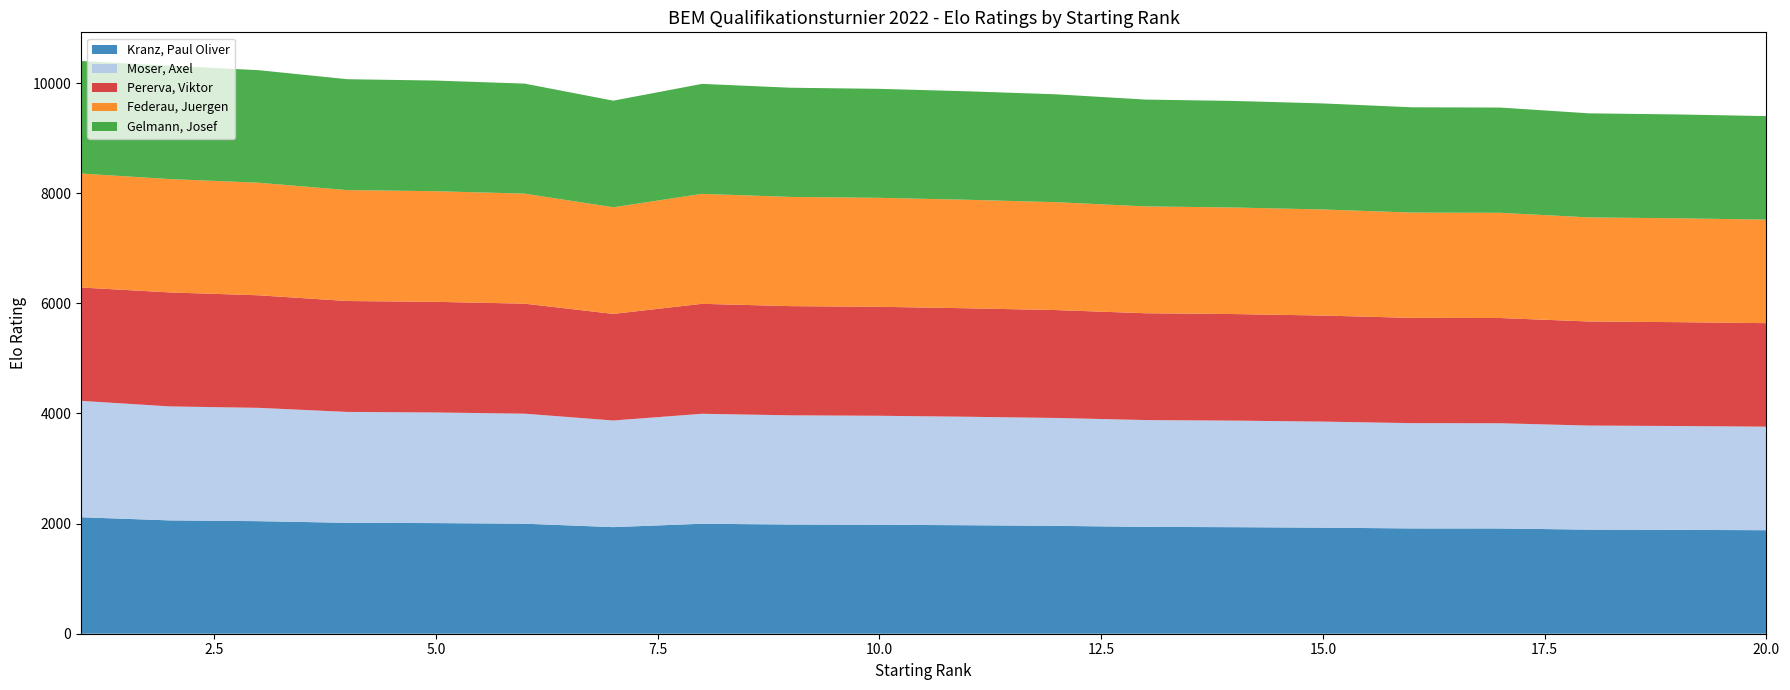

Reading left to right, list all the values displayed in this chart.

Kranz, Paul Oliver: 2115	2058	2044	2014	2009	1998	1936	1997	1983	1979	1970	1959	1940	1935	1926	1912	1911	1890	1886	1880
Moser, Axel: 2114	2070	2058	2014	2009	1998	1936	1997	1983	1979	1970	1959	1940	1935	1926	1912	1911	1890	1886	1880
Pererva, Viktor: 2058	2070	2044	2014	2009	1998	1936	1997	1983	1979	1970	1959	1940	1935	1926	1912	1911	1890	1886	1880
Federau, Juergen: 2070	2058	2044	2014	2009	1998	1936	1997	1983	1979	1970	1959	1940	1935	1926	1912	1911	1890	1886	1880
Gelmann, Josef: 2044	2058	2044	2014	2009	1998	1936	1997	1983	1979	1970	1959	1940	1935	1926	1912	1911	1890	1886	1880